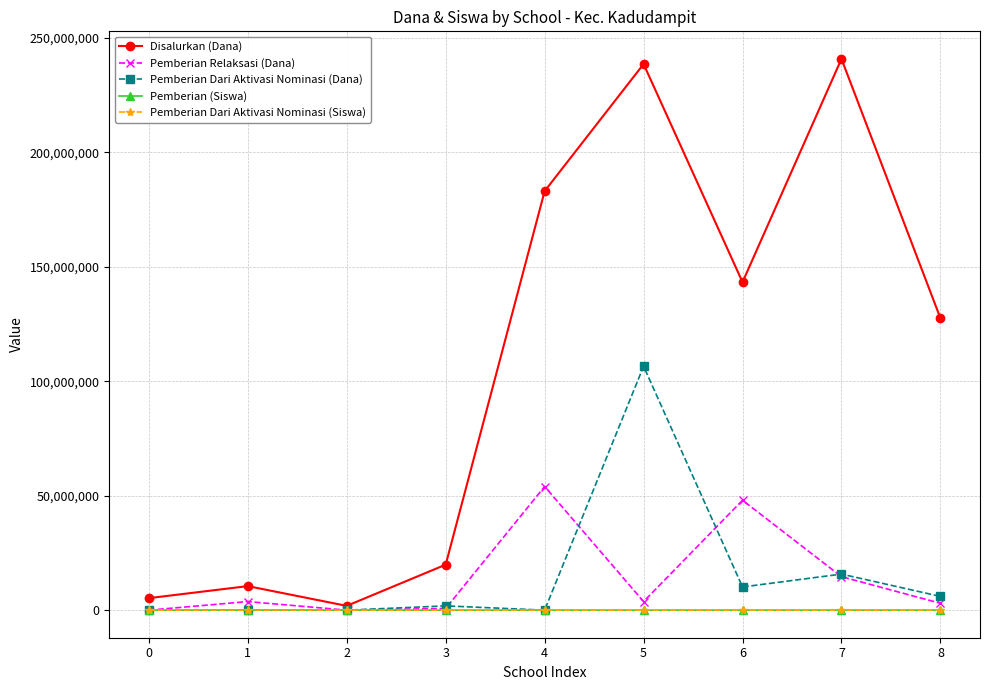

True or false: Pemberian Dari Aktivasi Nominasi (Dana) has a value of 0 at 1.

True